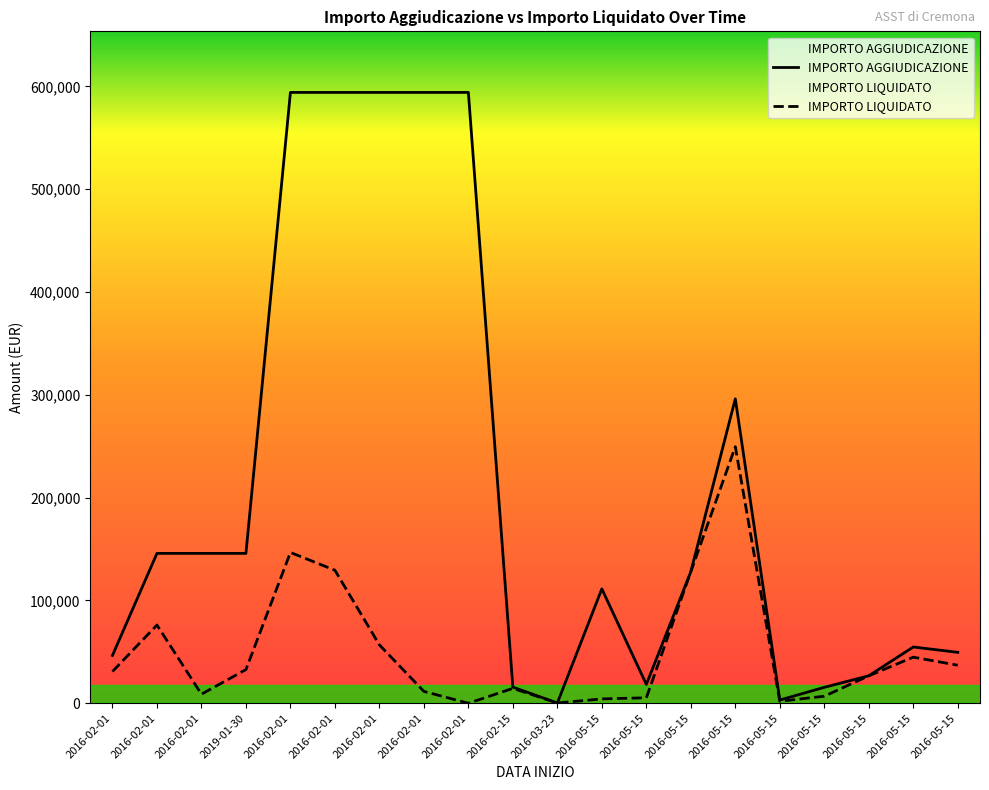

Is this an area chart (filled region under the line)?

No